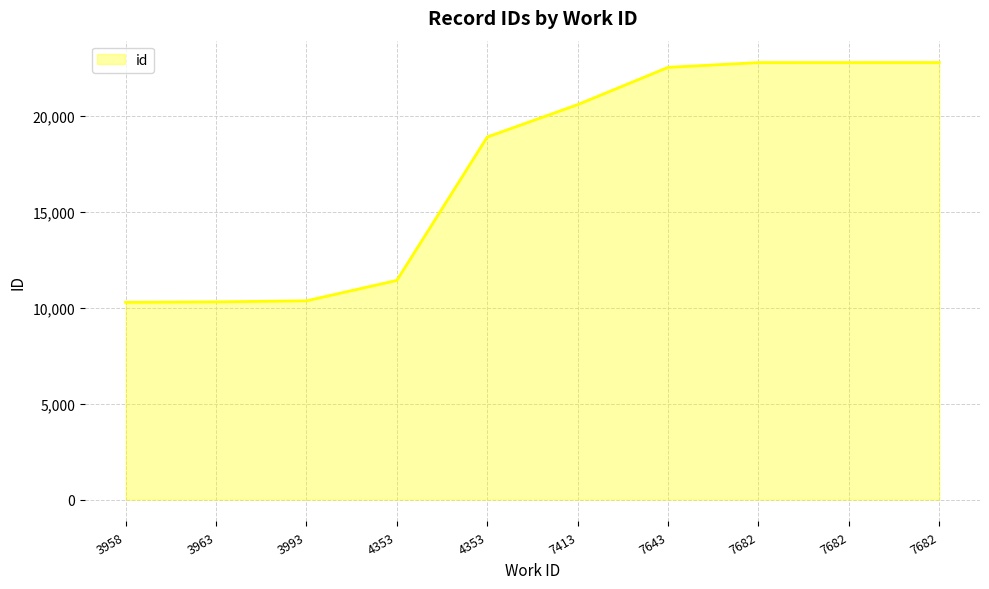

Which category has the highest value across all series?

7682